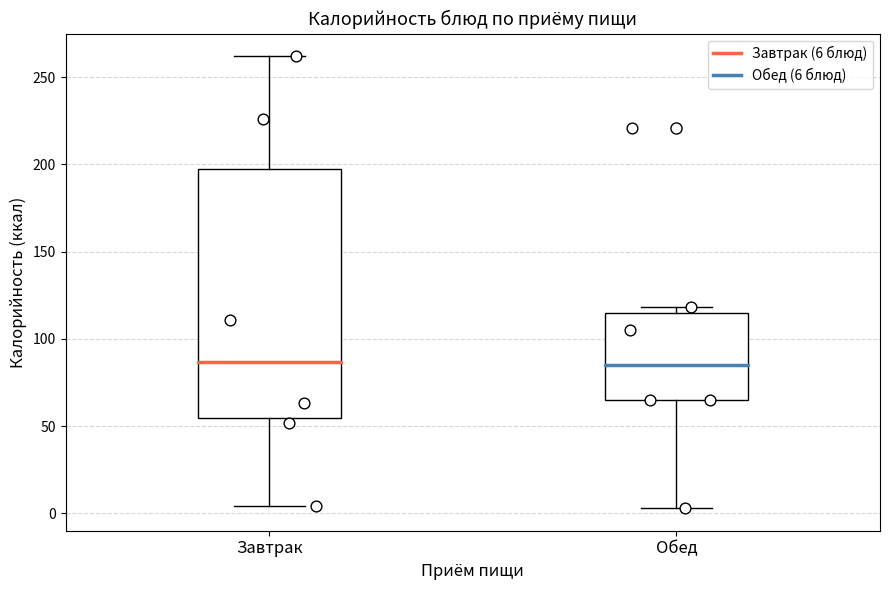

Reading left to right, transcribe this box plot: for each box, give where its median line is, the range the box spans, and where its two whiskers end, as read against the y-axis. The values are not printed on the chart, so give them approximately, as read against the axis.

Завтрак: median 85, box 55 to 195, whiskers 5 to 260
Обед: median 85, box 65 to 115, whiskers 5 to 120